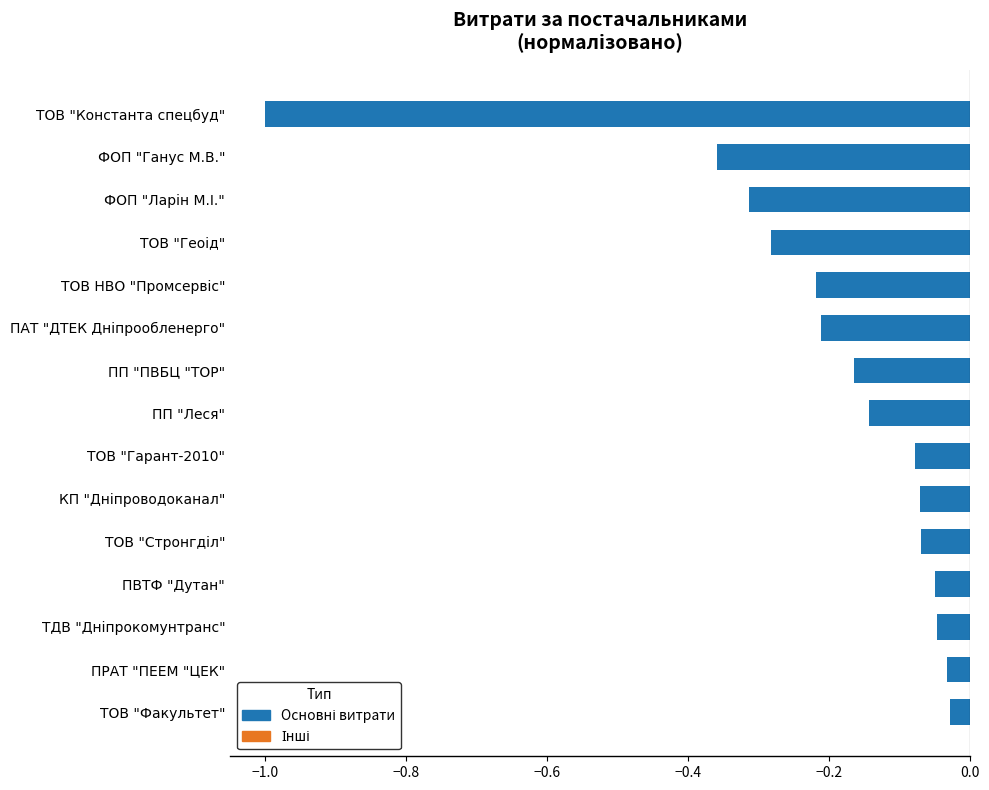

What position from the bottom is ПП "ПВБЦ "ТОР"?

9